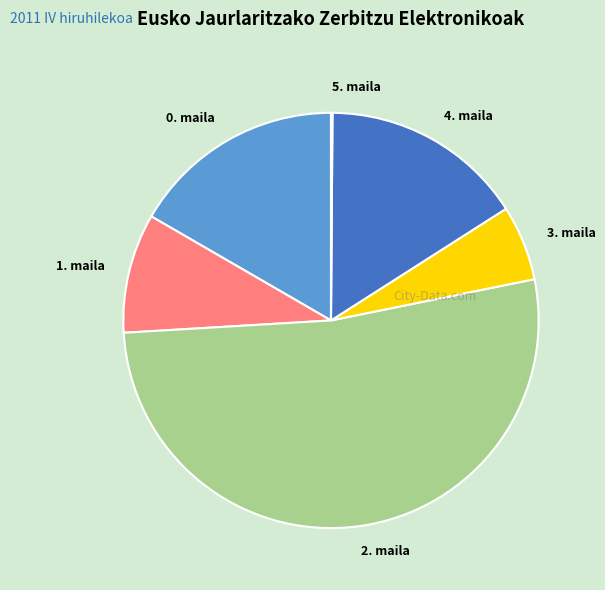

Combined, do 1. maila and 4. maila account for over 50%?

No